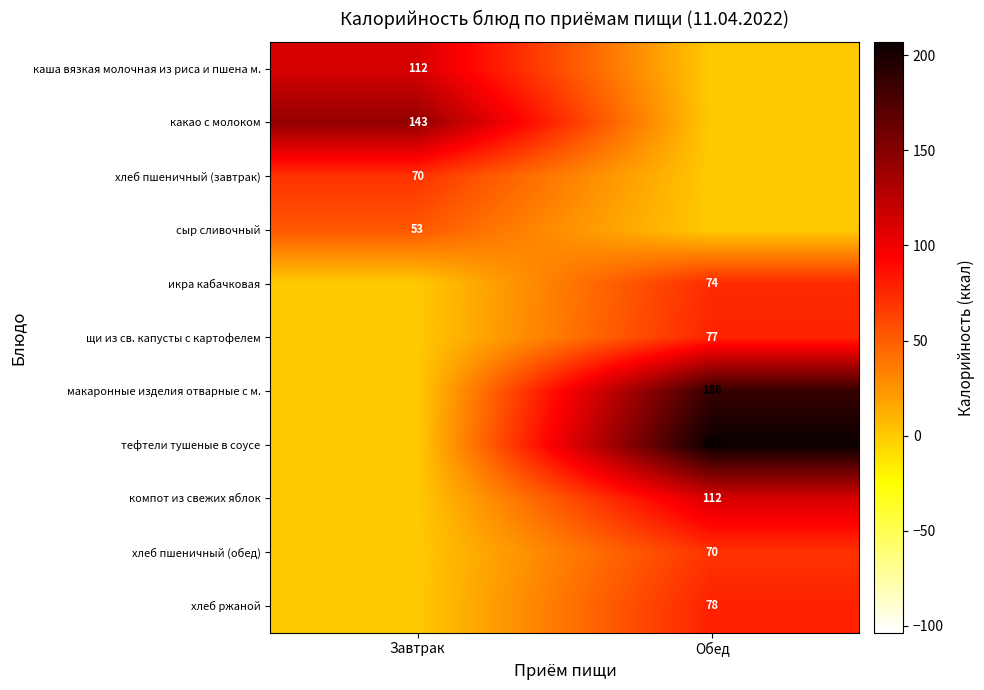

What is the maximum value shown in the chart?

207